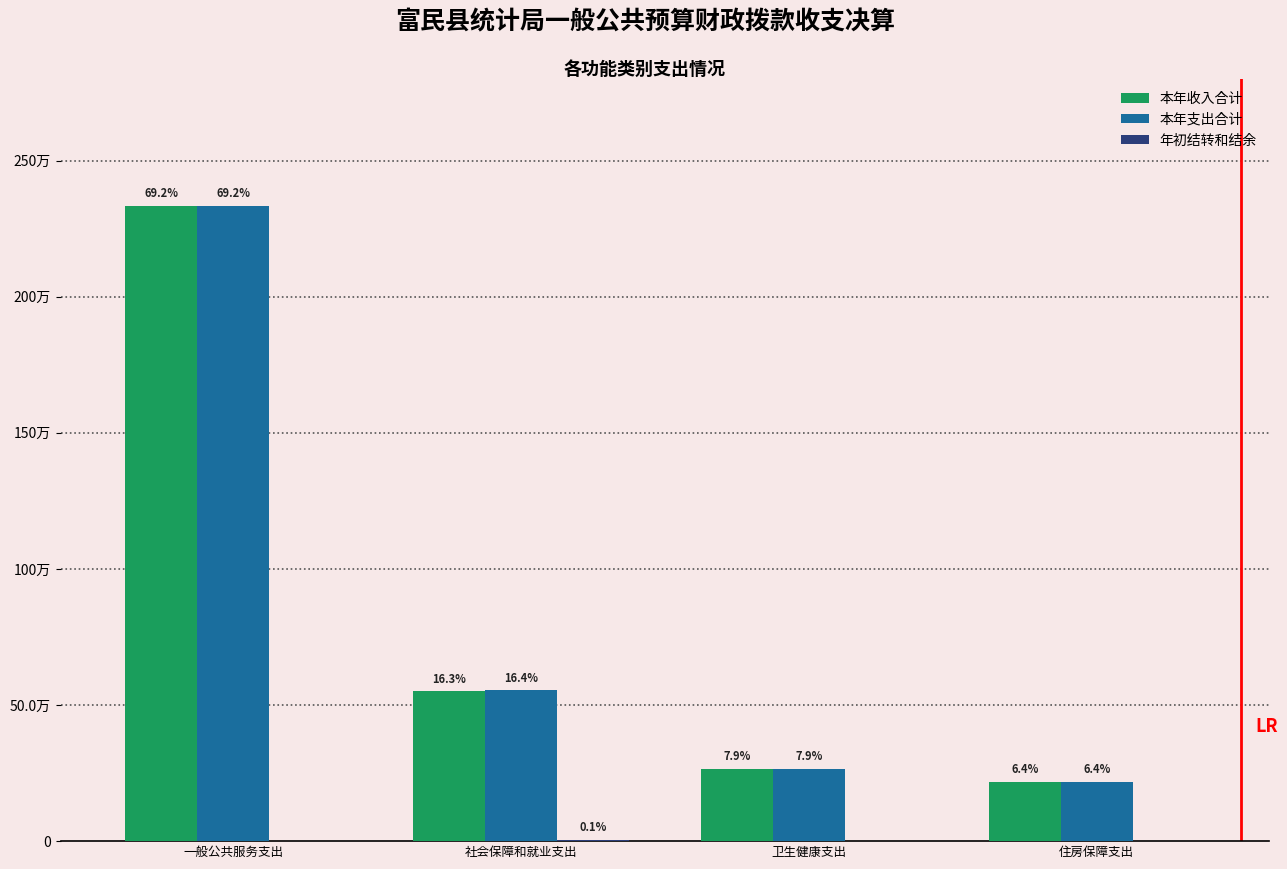

What is the average value of the 本年支出合计 series?

843049.7